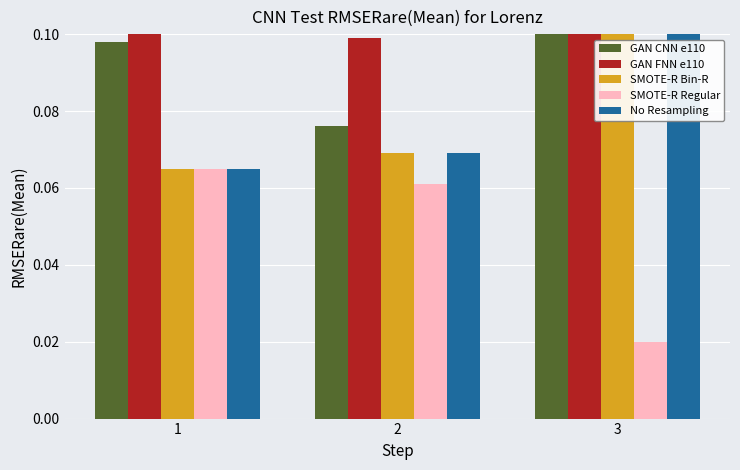

What is the sum of the SMOTE-R Bin-R values at 1 and 2?

0.1